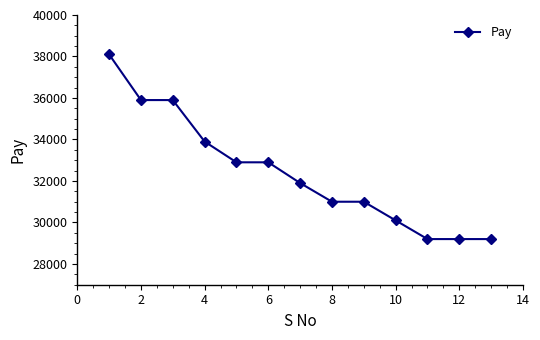

What is the maximum value shown in the chart?

38100